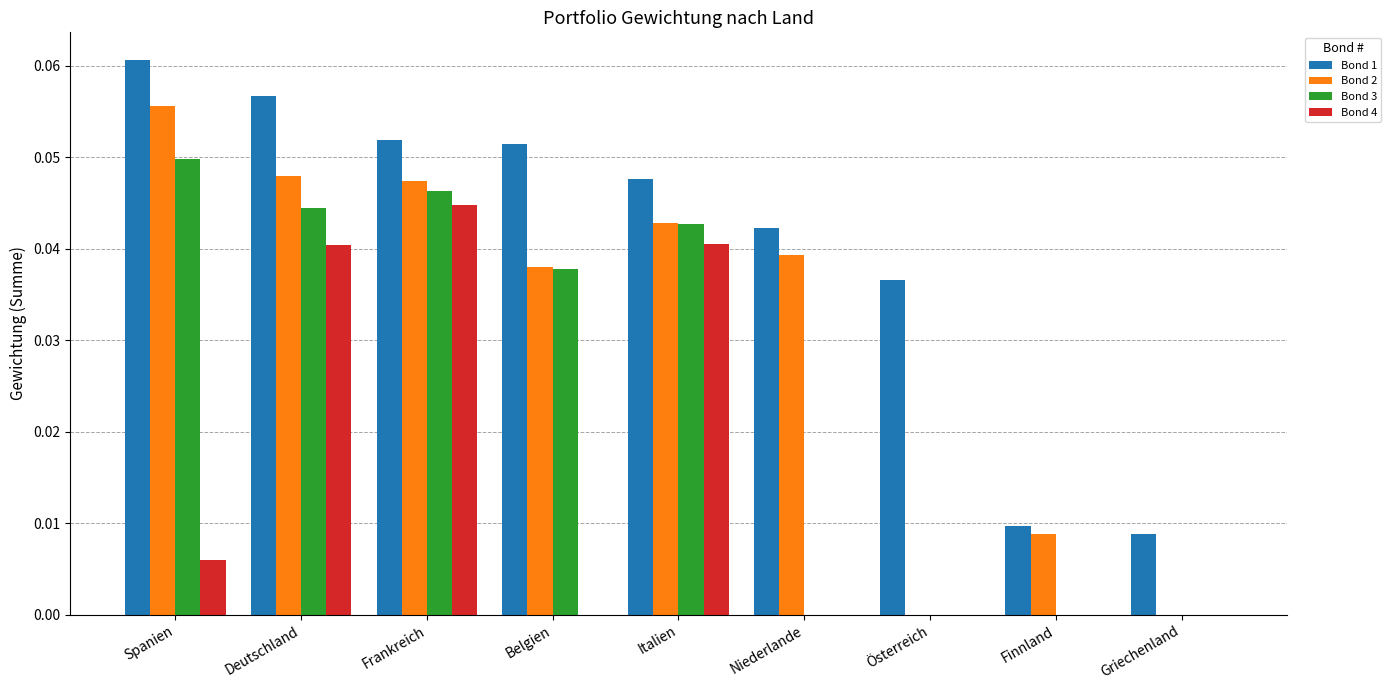

Is it true that Bond 1 equals 0.0 at Spanien?

False